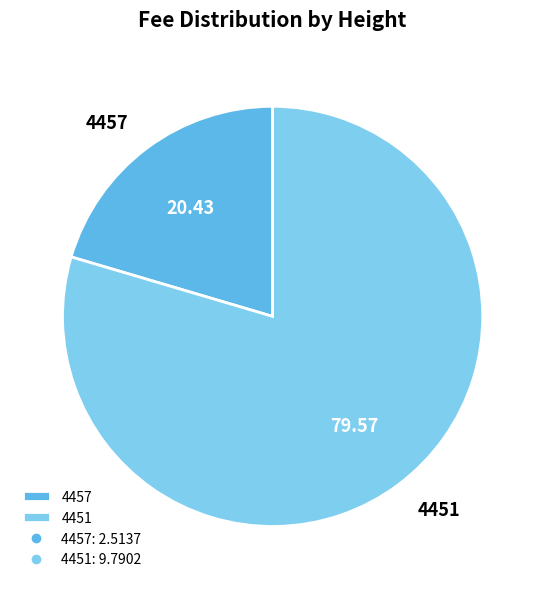

True or false: 4457 accounts for 20% of the total.

True